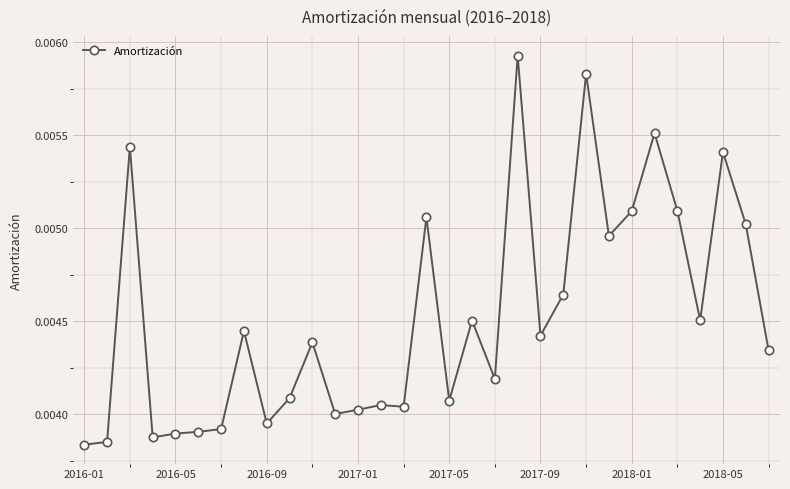

Count the values in the range 0 to 1.

31